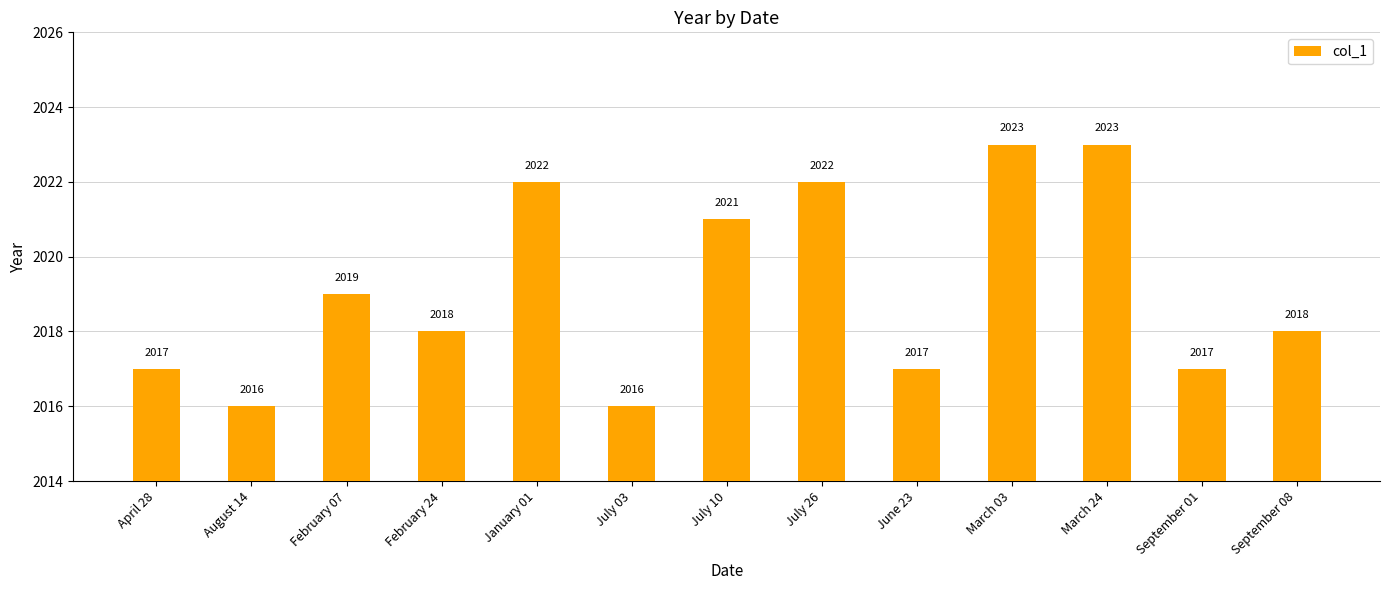

The value at June 23 is 2017. True or false?

True